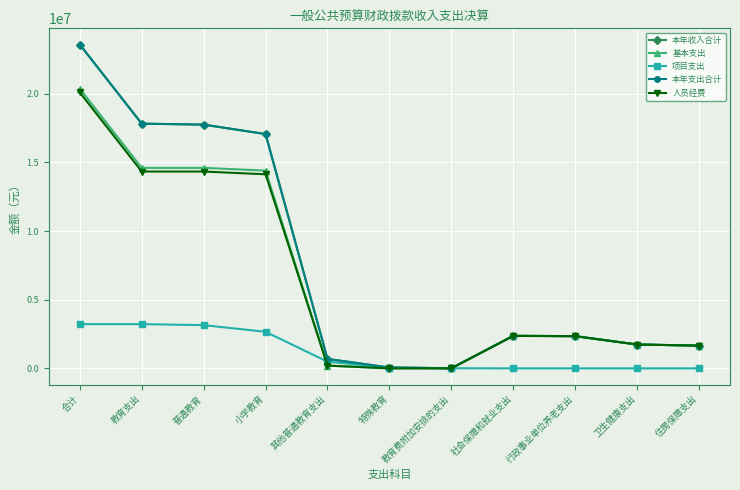

Which series changed the most between 其他普通教育支出 and 特殊教育?

本年收入合计